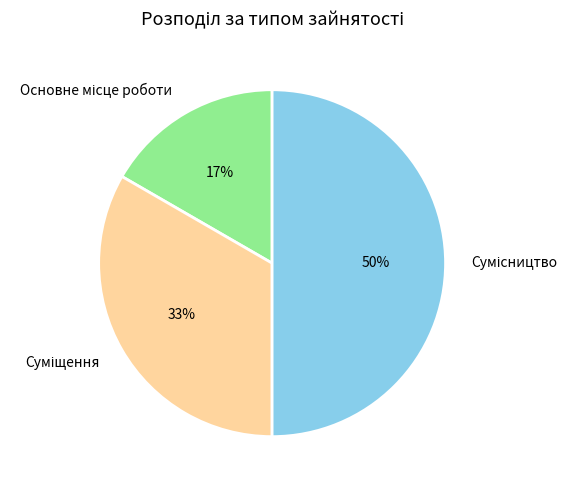

To the nearest percent, what is the average slice percentage?

33%